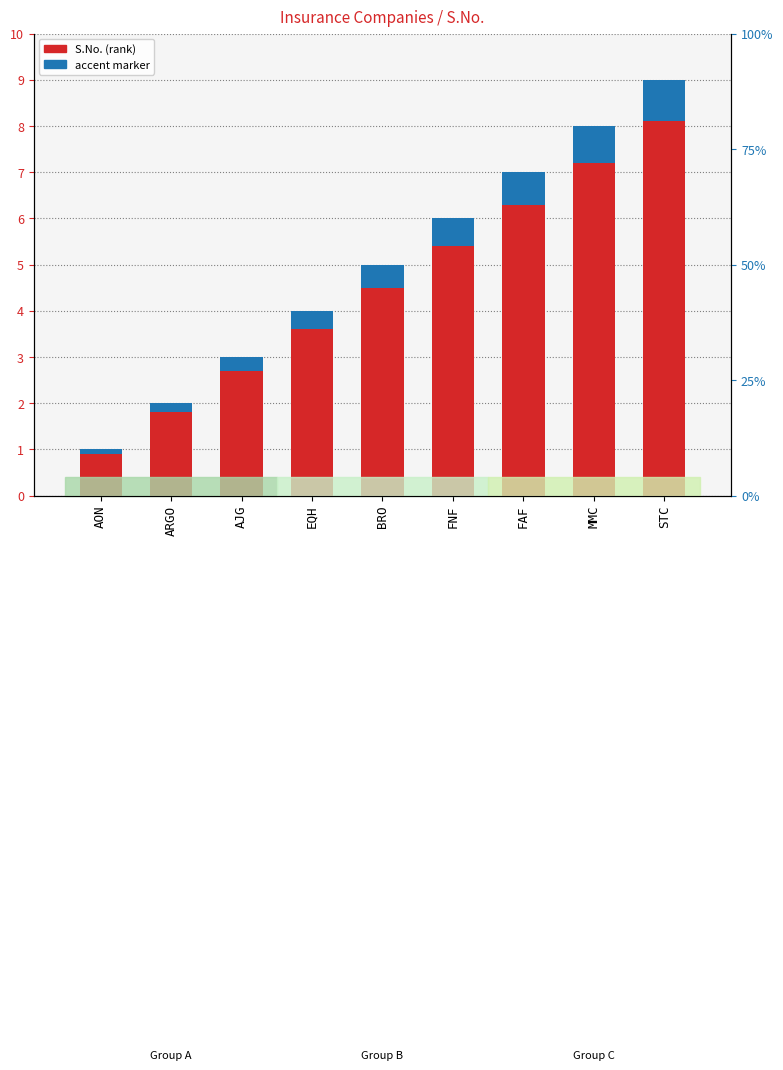

Is the value of accent marker at FNF greater than the value of S.No. (rank) at FNF?

No